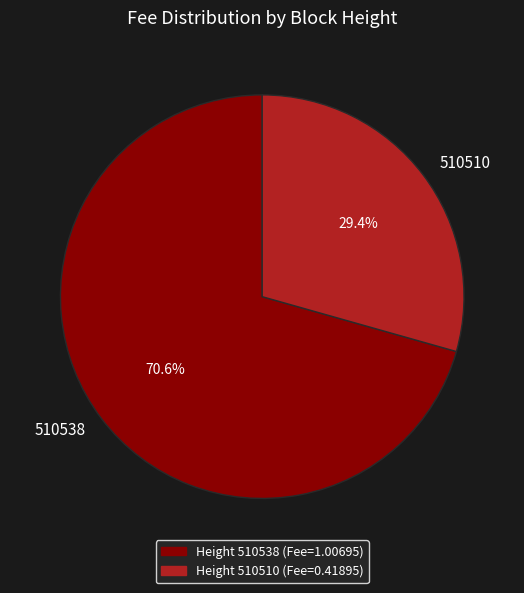

To the nearest percent, what is the difference between the 510538 and 510510 slice percentages?

41%